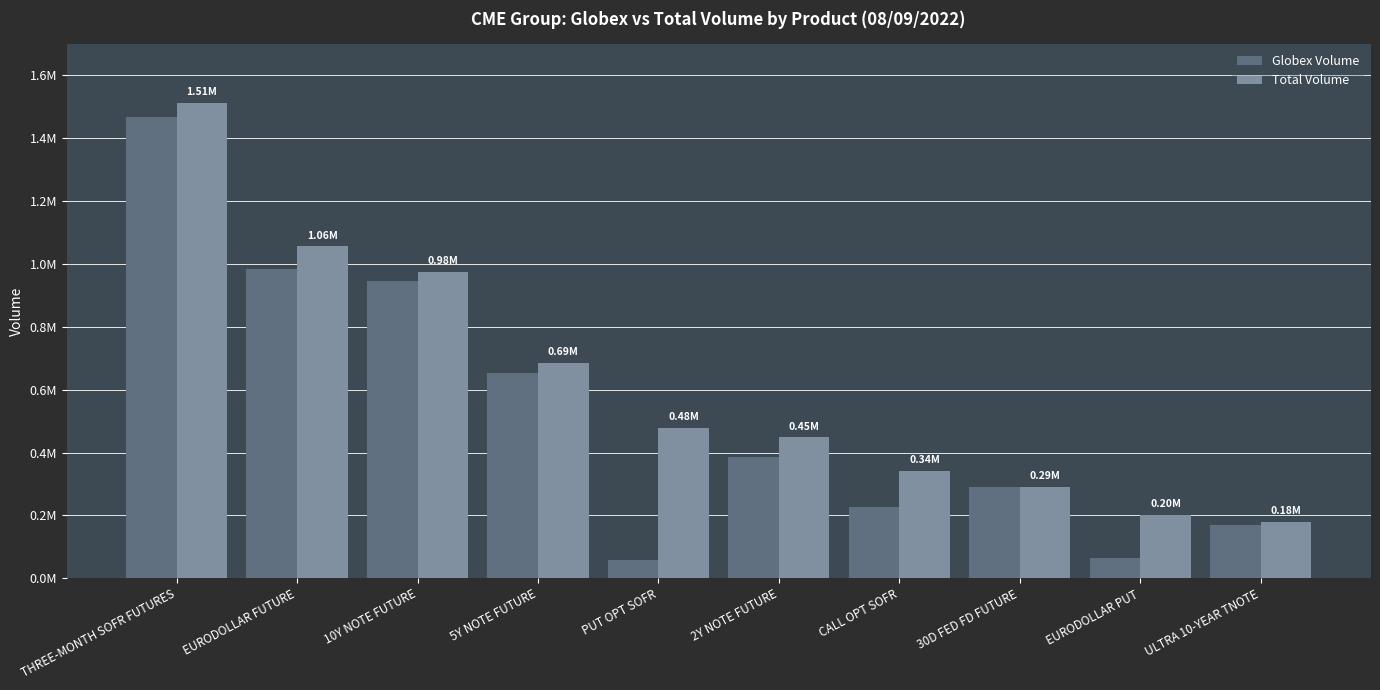

The Globex Volume series shows 76432 at PUT OPT SOFR. True or false?

False